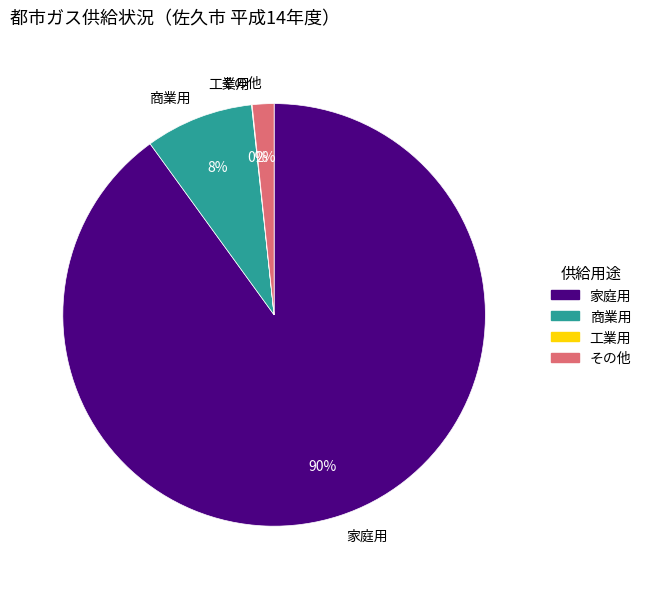

True or false: その他 accounts for 2% of the total.

True